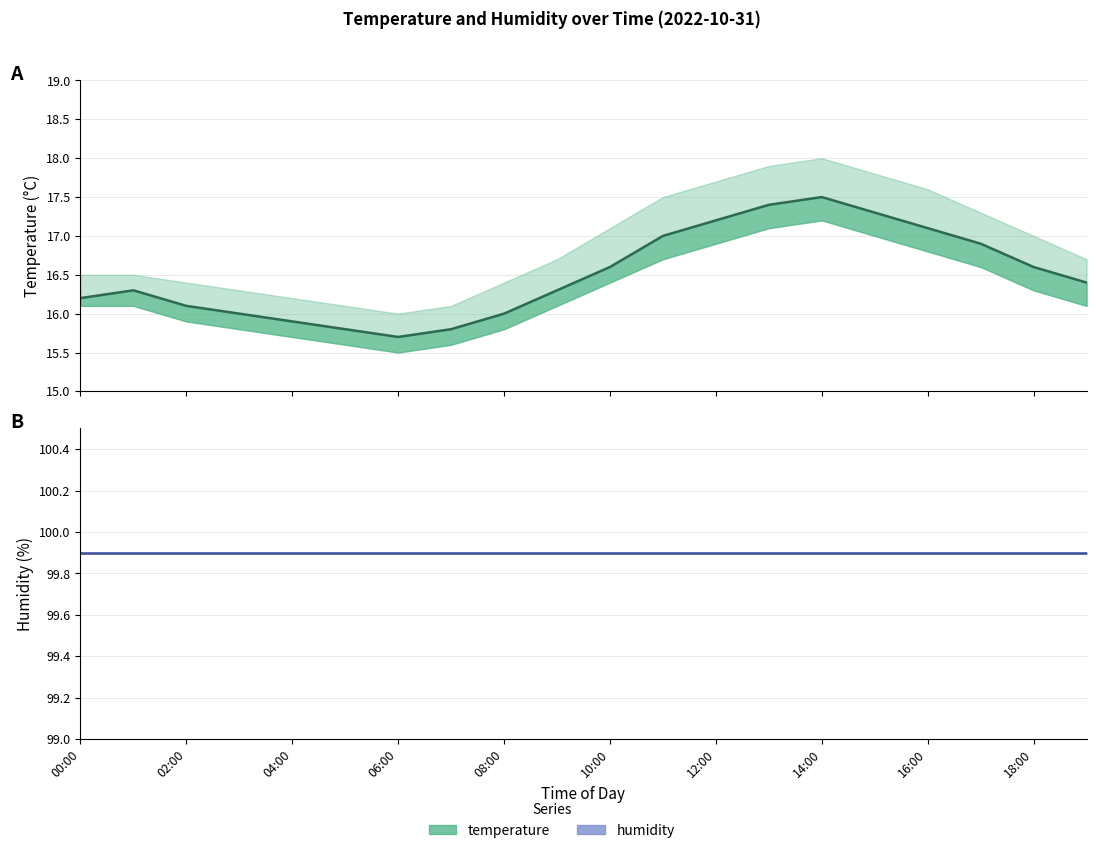

At which label does temperature reach its peak?

14:00